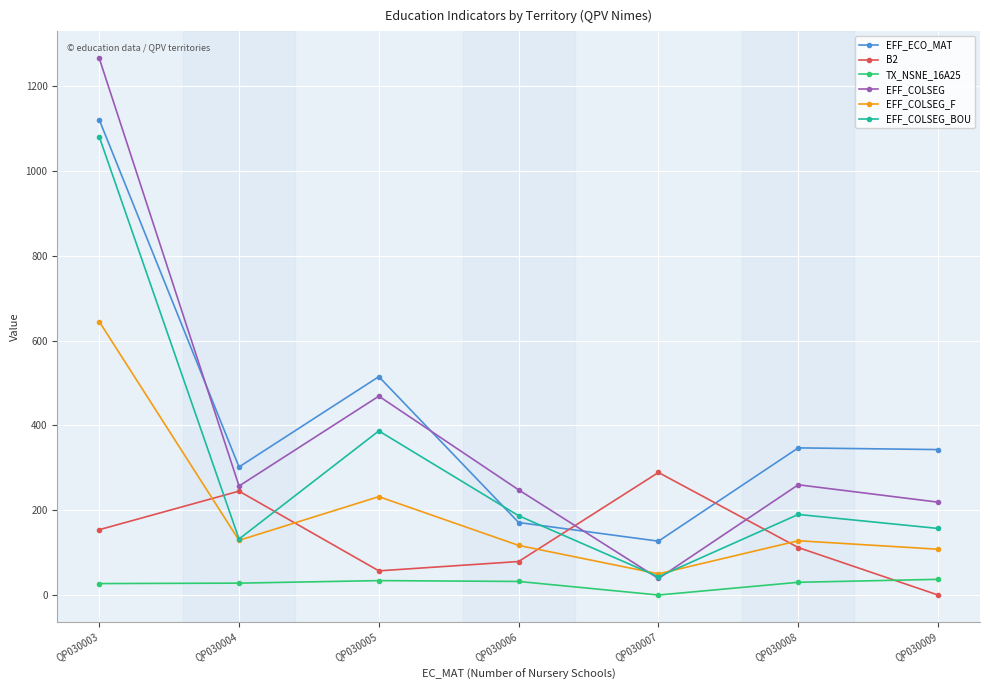

What is the difference between the highest and lowest values at QP030005?

481